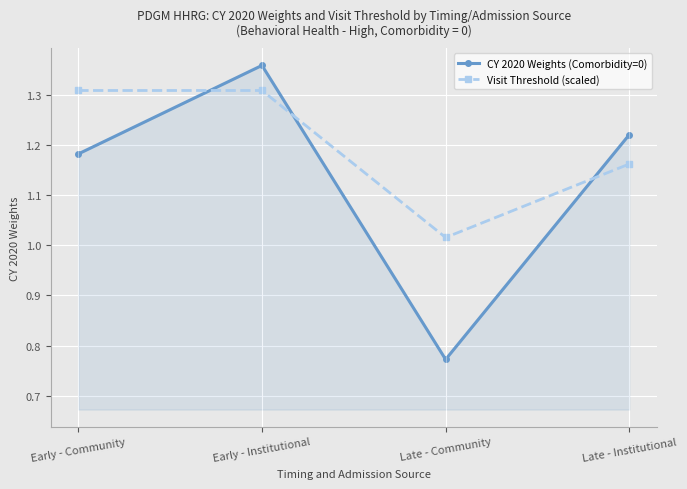

At how many categories does at least one series exceed 1?

4